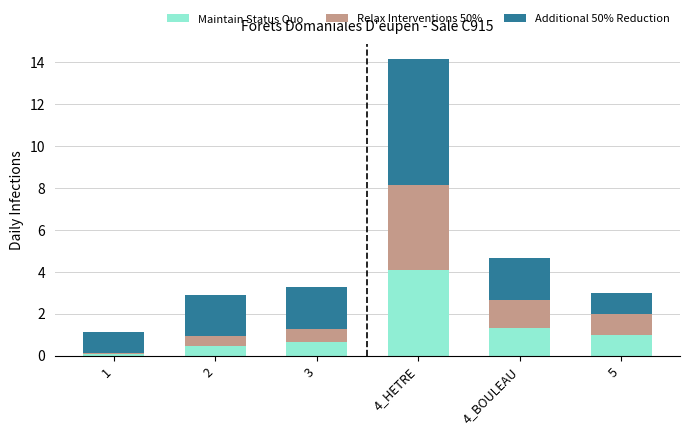

At which category is the sum across all series the highest?

4_HETRE